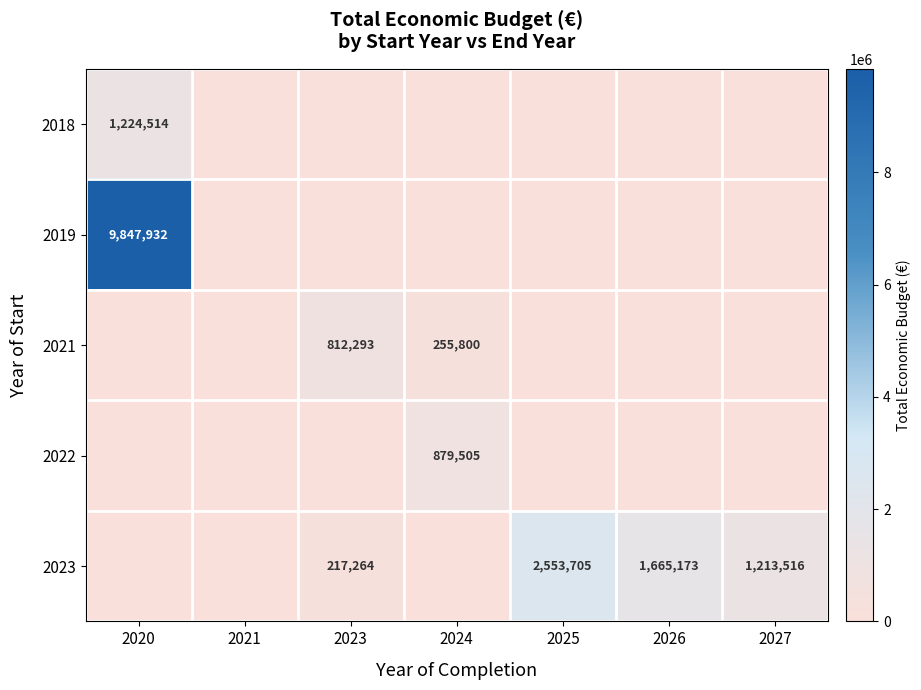

The value of 2023 at 2026 is 2671068. True or false?

False